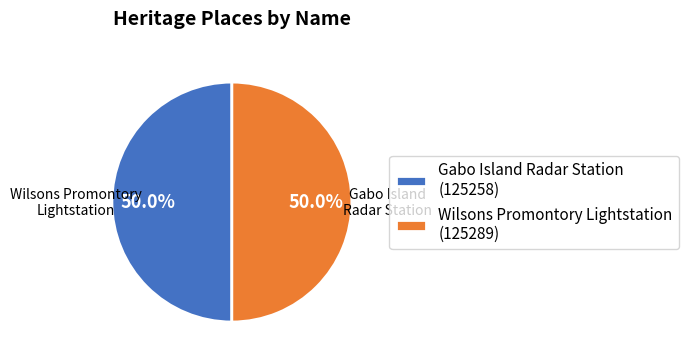

How much of the chart is everything except Gabo Island Radar Station?

50.0%